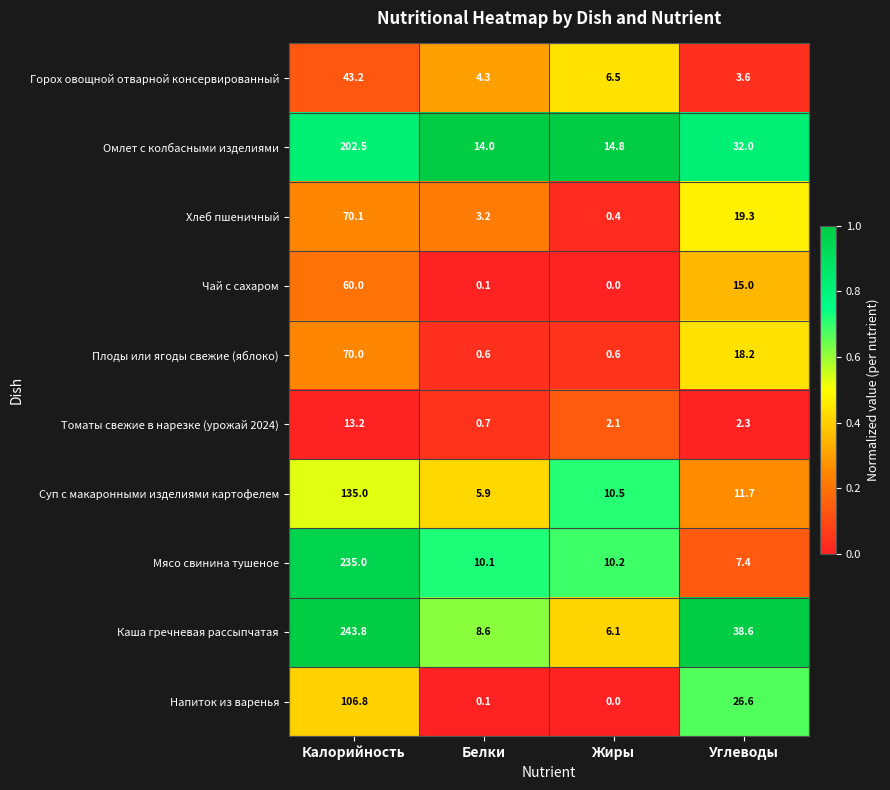

Read the Суп с макаронными изделиями картофелем value at Углеводы.

11.7